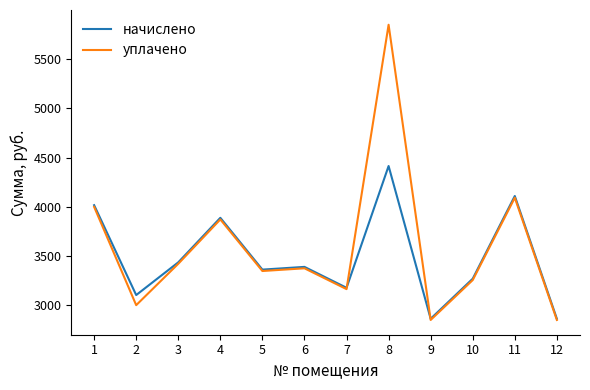

What is the smallest value displayed?

2849.6